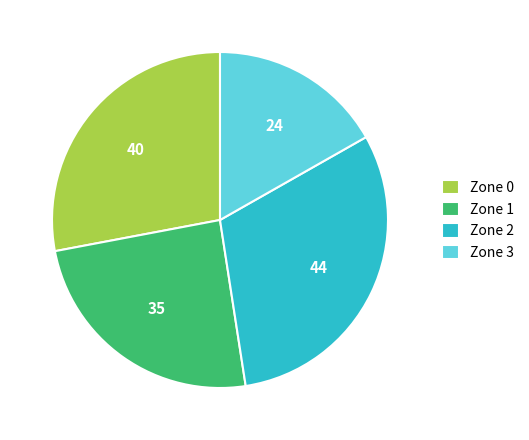

What is the ratio of the value at Zone 3 to the value at Zone 0?

0.6